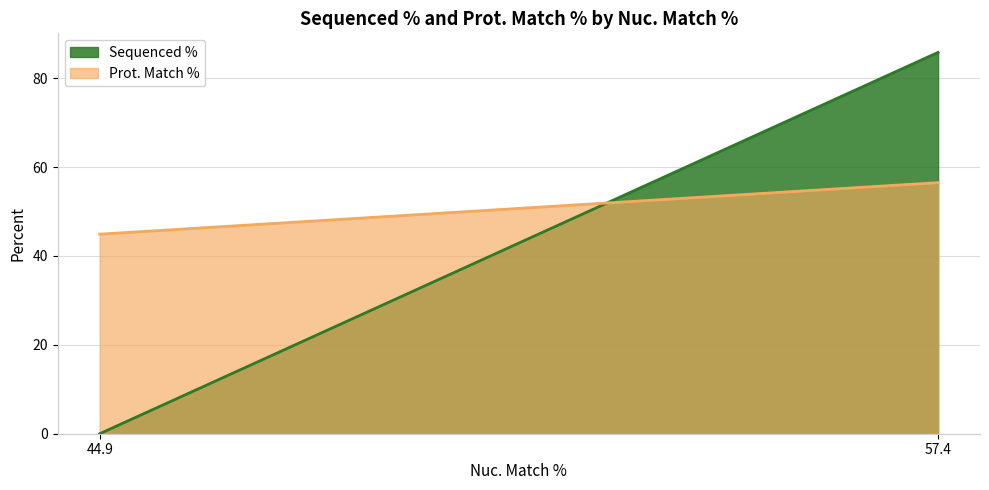

Does the chart display data point markers on the line(s)?

No